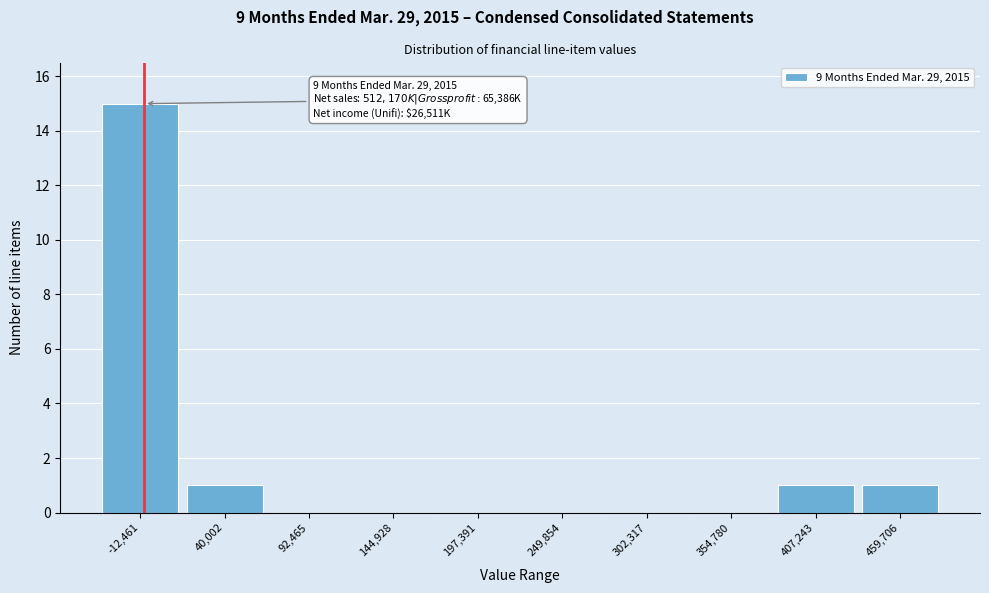

Reading left to right, transcribe all the data shown in this chart.

-12,461=15	40,002=1	92,465=0	144,928=0	197,391=0	249,854=0	302,317=0	354,780=0	407,243=1	459,706=1